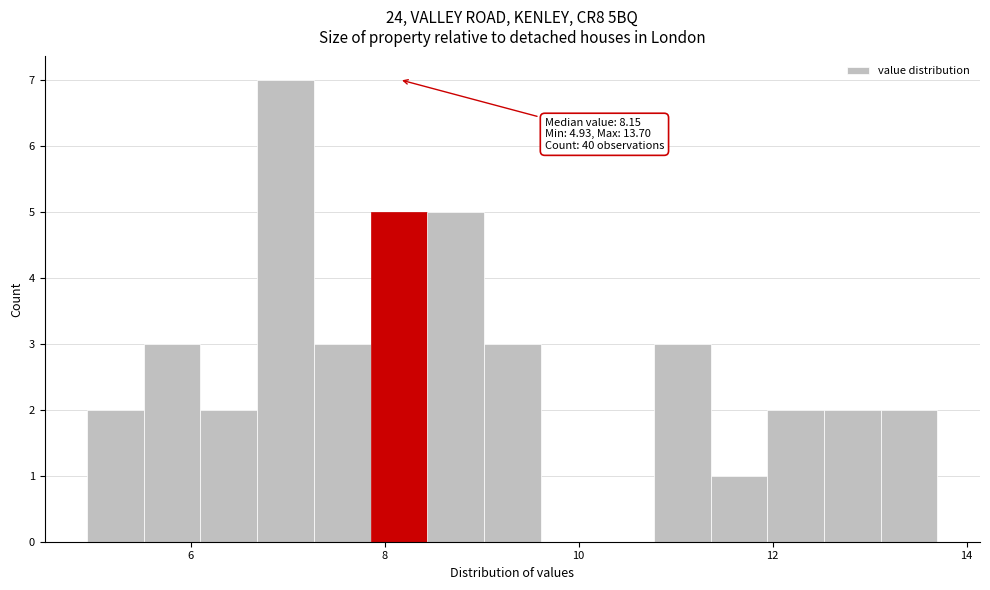

Read against the x-axis, roughly where is the centre of the tallest bar?

7.0